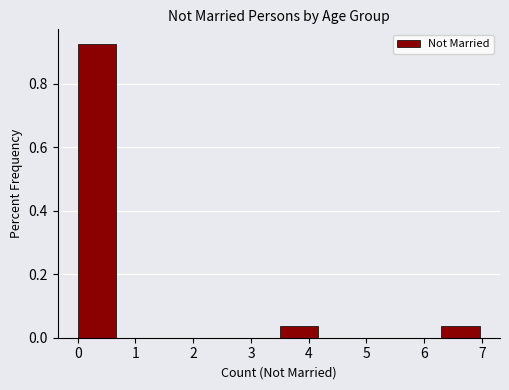

What is the height of the bar covering 3.5 to 4.2 on the x-axis? The values are not printed on the chart, so give them approximately, as read against the axis.

0.04